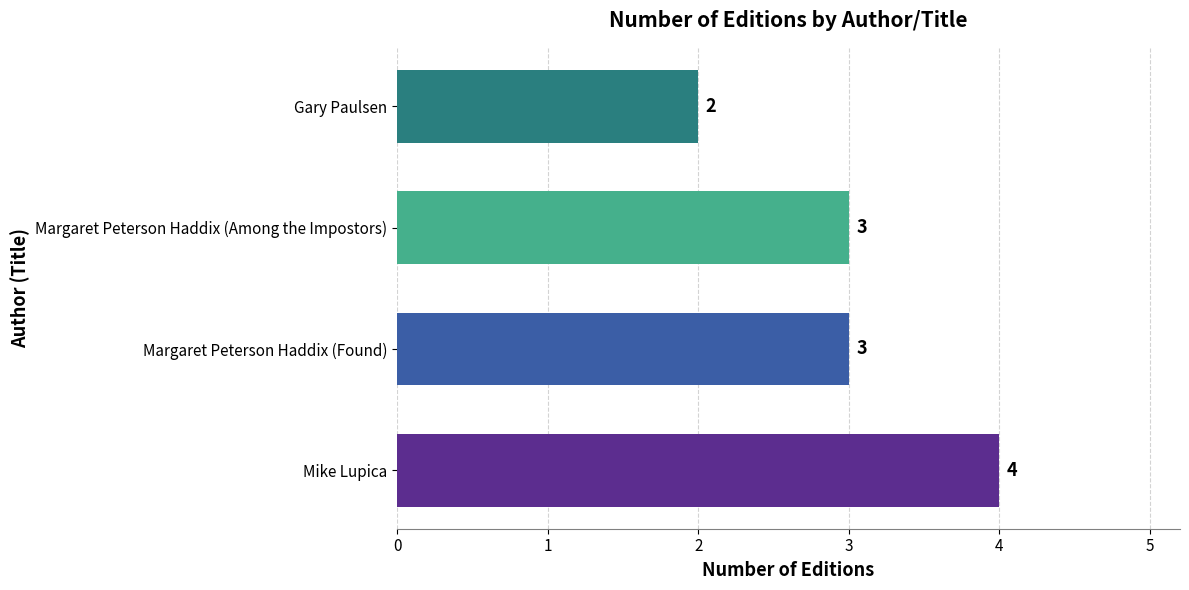

True or false: the data shows 5 at Margaret Peterson Haddix (Found).

False